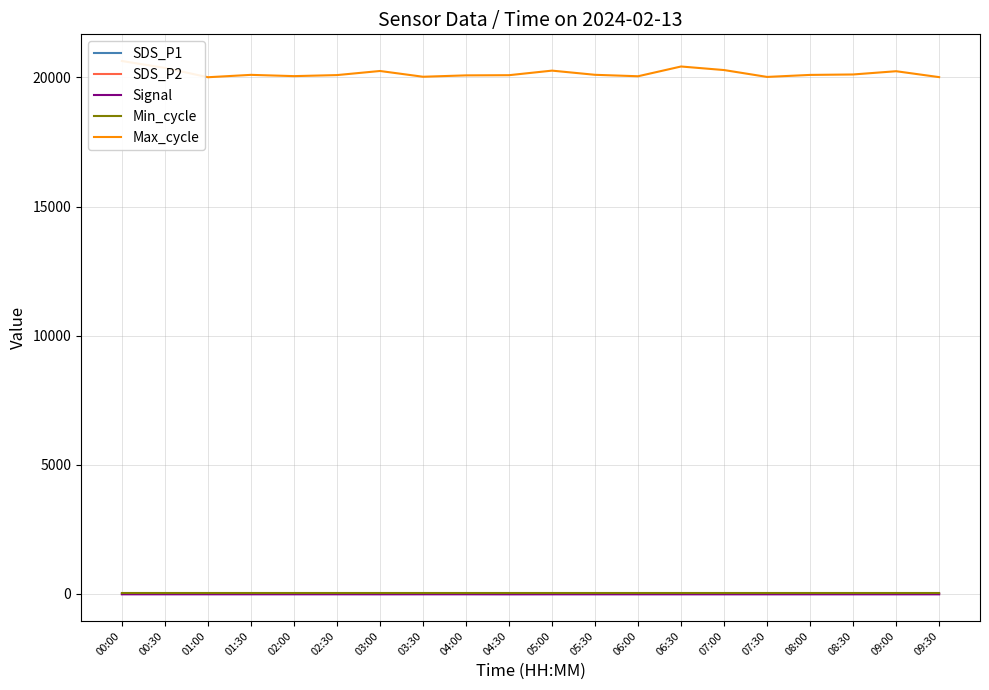

List the series in order of their peak value, highest first.

Max_cycle, Min_cycle, SDS_P1, SDS_P2, Signal